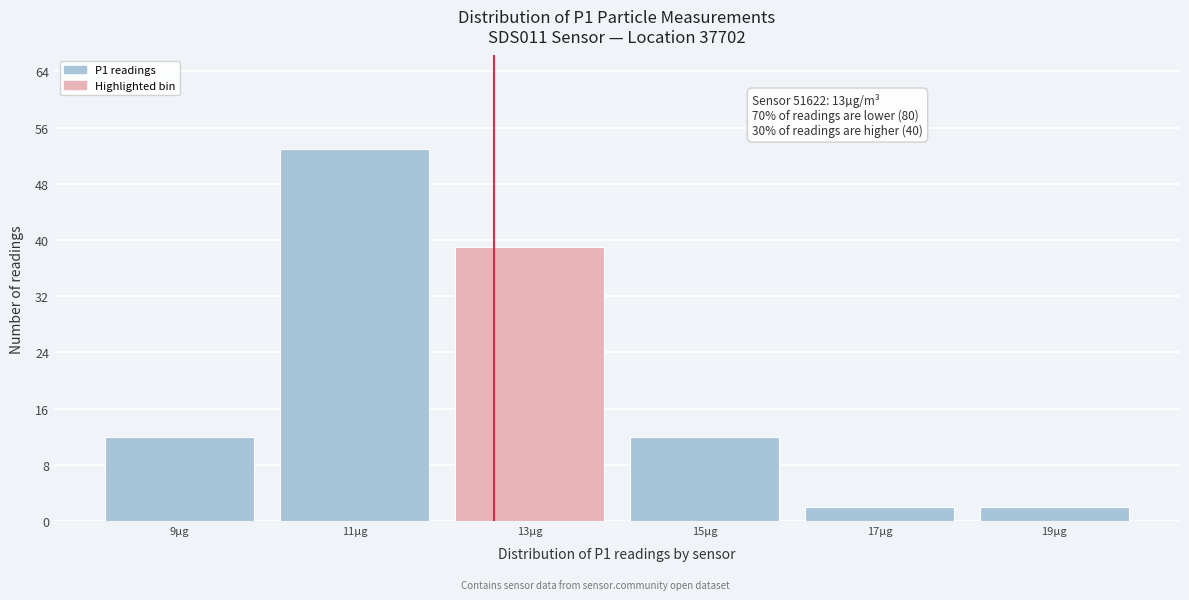

Reading left to right, extract all data points from this chart.

12	53	39	12	2	2